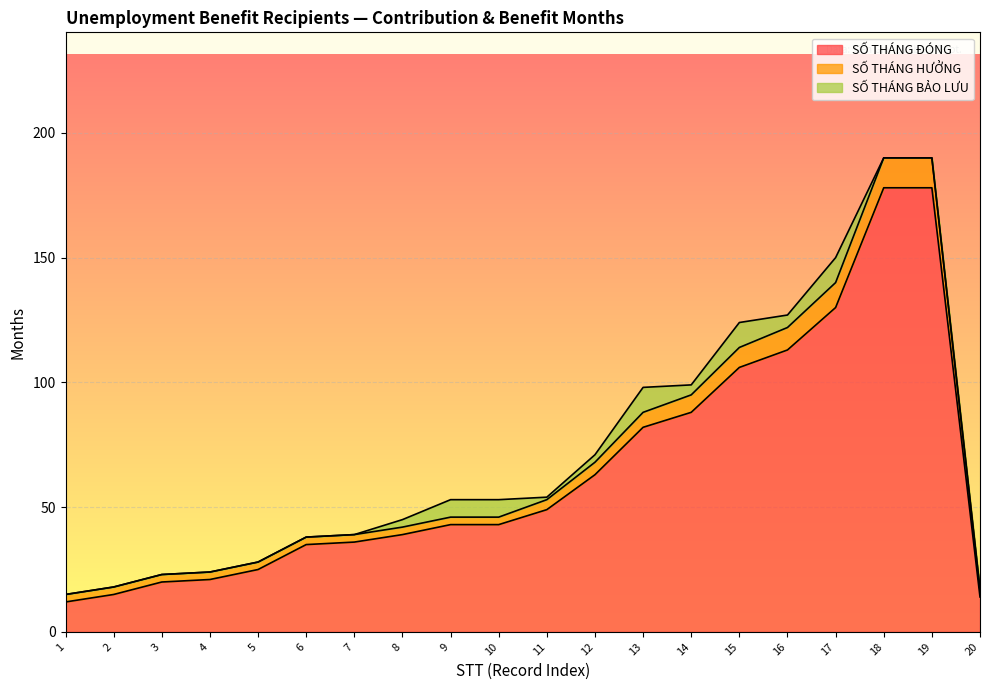

True or false: SỐ THÁNG ĐÓNG and SỐ THÁNG HƯỞNG cross at least once.

False